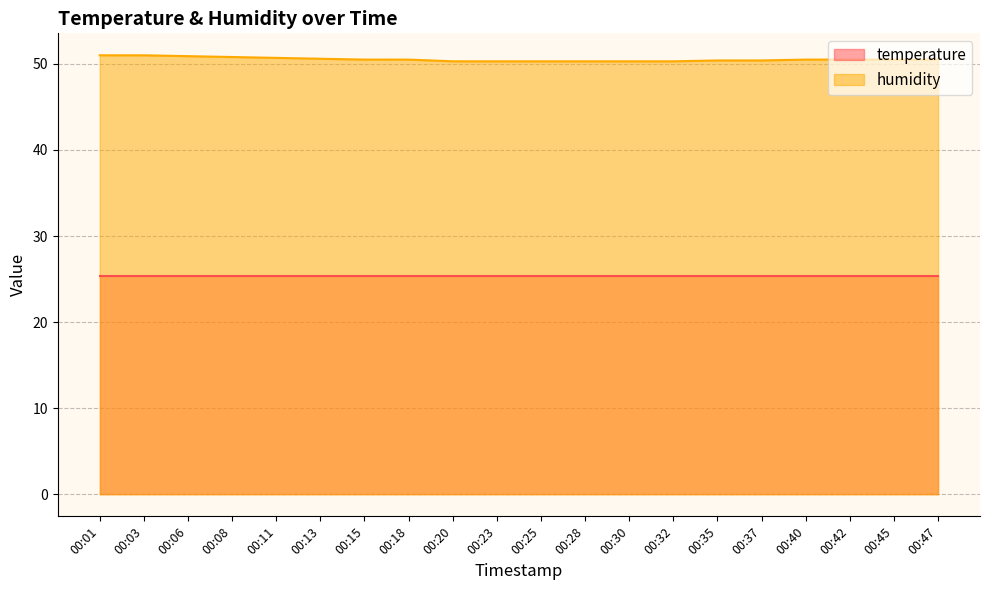

List the labels in order of value, smallest first.

00:20, 00:23, 00:25, 00:28, 00:30, 00:32, 00:35, 00:37, 00:15, 00:18, 00:40, 00:42, 00:45, 00:47, 00:13, 00:11, 00:08, 00:06, 00:01, 00:03